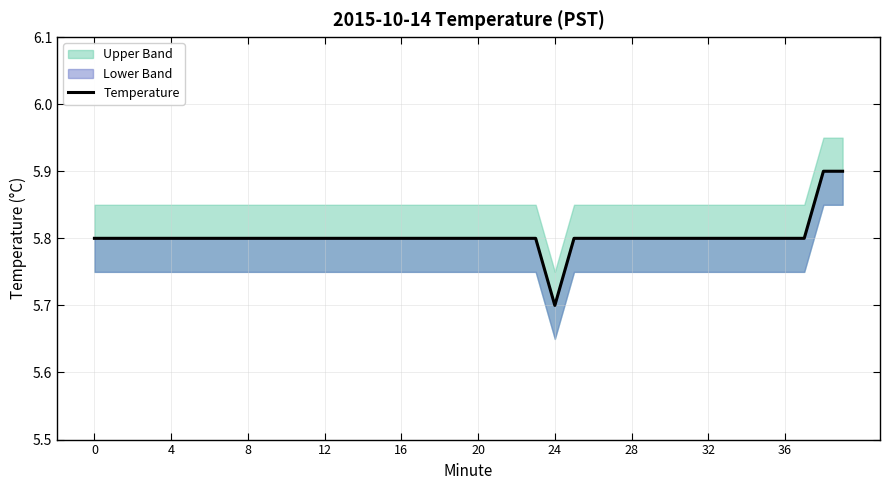

Which label corresponds to the smallest value in the chart?

24